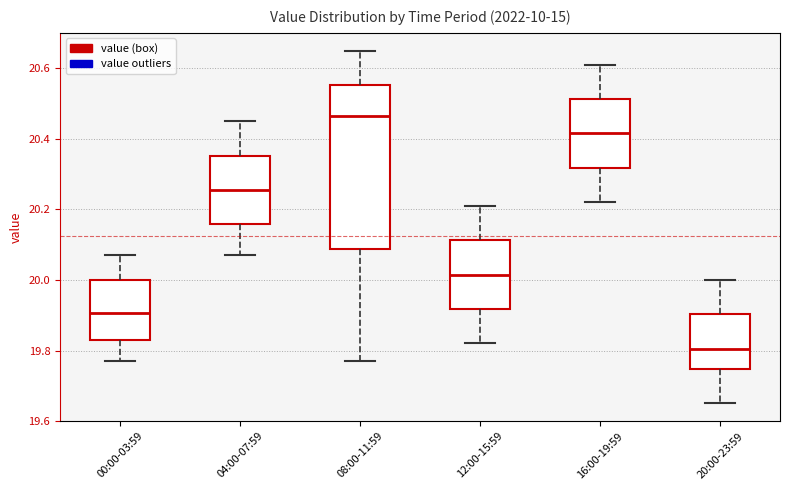

Reading left to right, read every box against the y-axis: the position of its median line, the range the box covers, and the ends of its whiskers. The values are not printed on the chart, so give them approximately, as read against the axis.

00:00-03:59: median 19.90, box 19.84 to 20.00, whiskers 19.78 to 20.08
04:00-07:59: median 20.26, box 20.16 to 20.36, whiskers 20.08 to 20.46
08:00-11:59: median 20.46, box 20.08 to 20.56, whiskers 19.78 to 20.66
12:00-15:59: median 20.02, box 19.92 to 20.12, whiskers 19.82 to 20.22
16:00-19:59: median 20.42, box 20.32 to 20.52, whiskers 20.22 to 20.62
20:00-23:59: median 19.80, box 19.74 to 19.90, whiskers 19.66 to 20.00